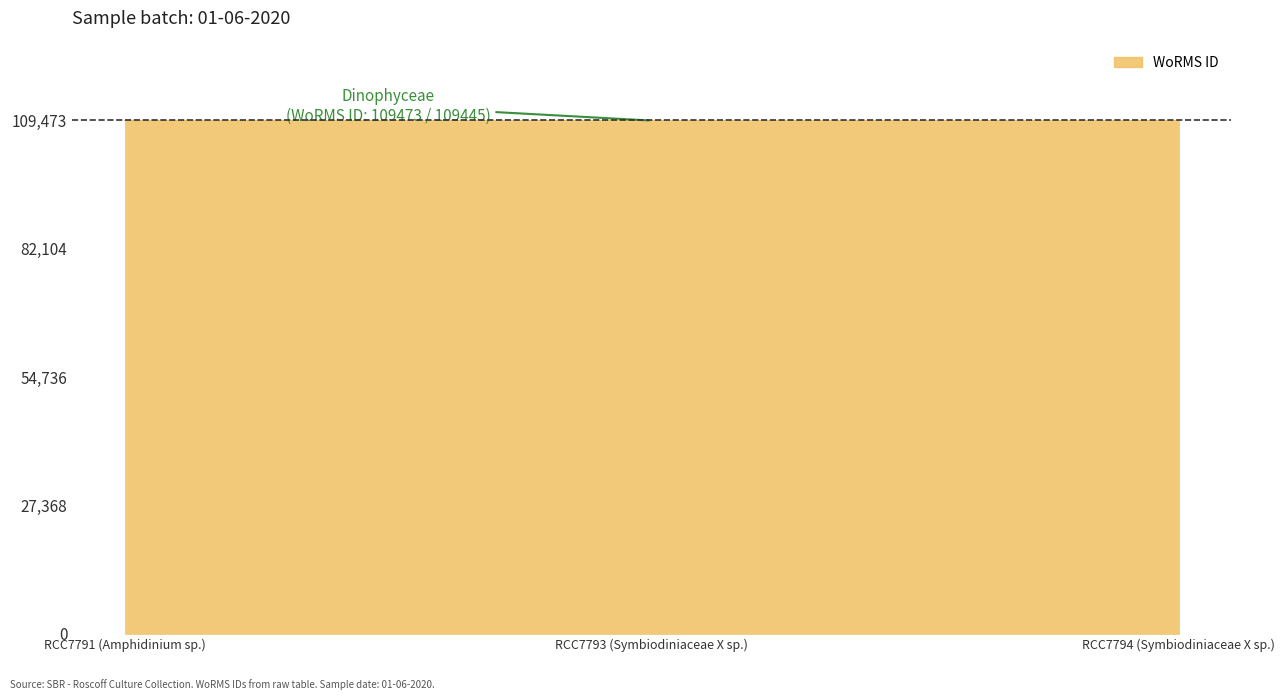

How many distinct data groups are displayed?

1